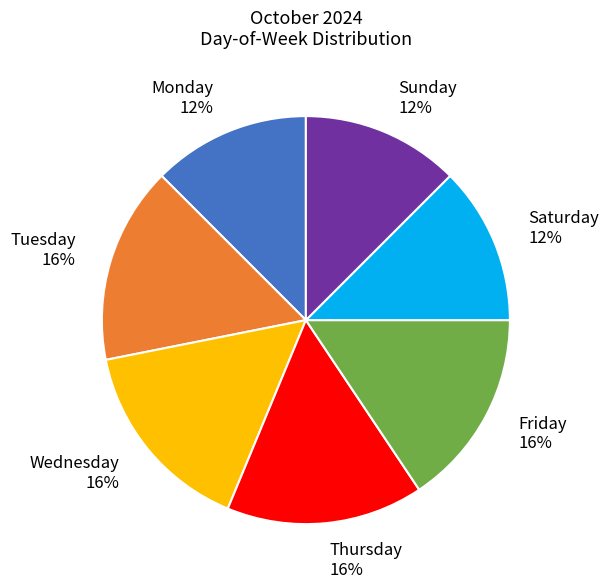

True or false: Tuesday accounts for 1% of the total.

False